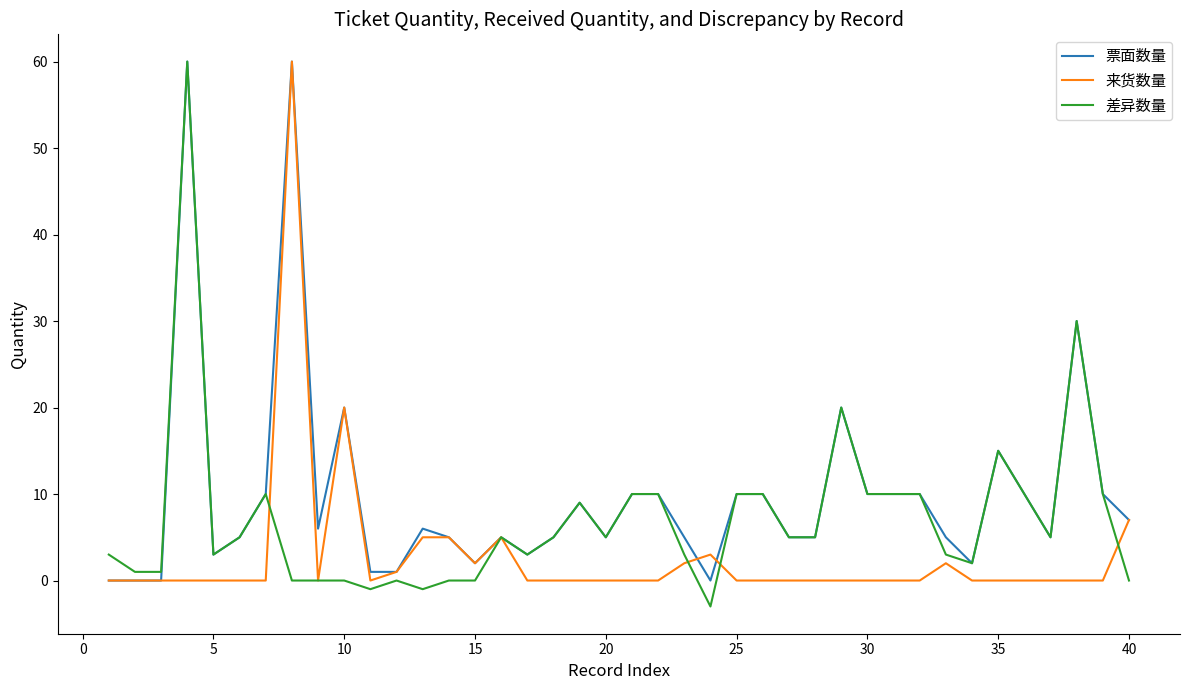

Which series has the largest total across all categories?

票面数量